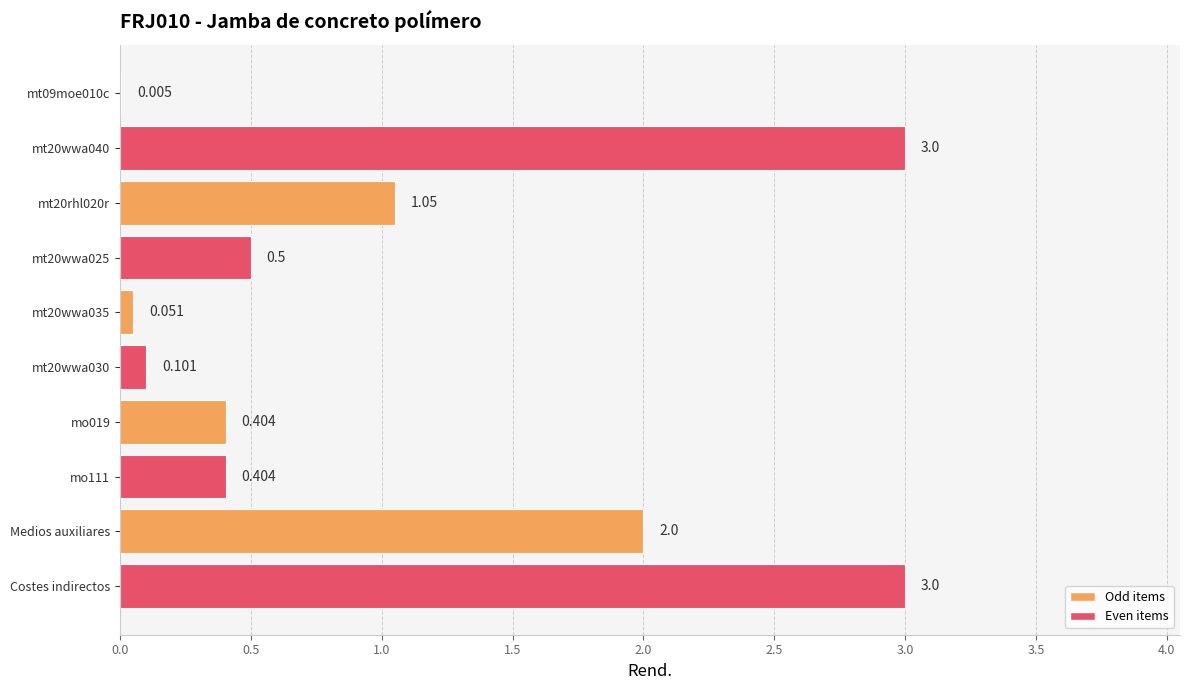

Are the bars horizontal?

Yes